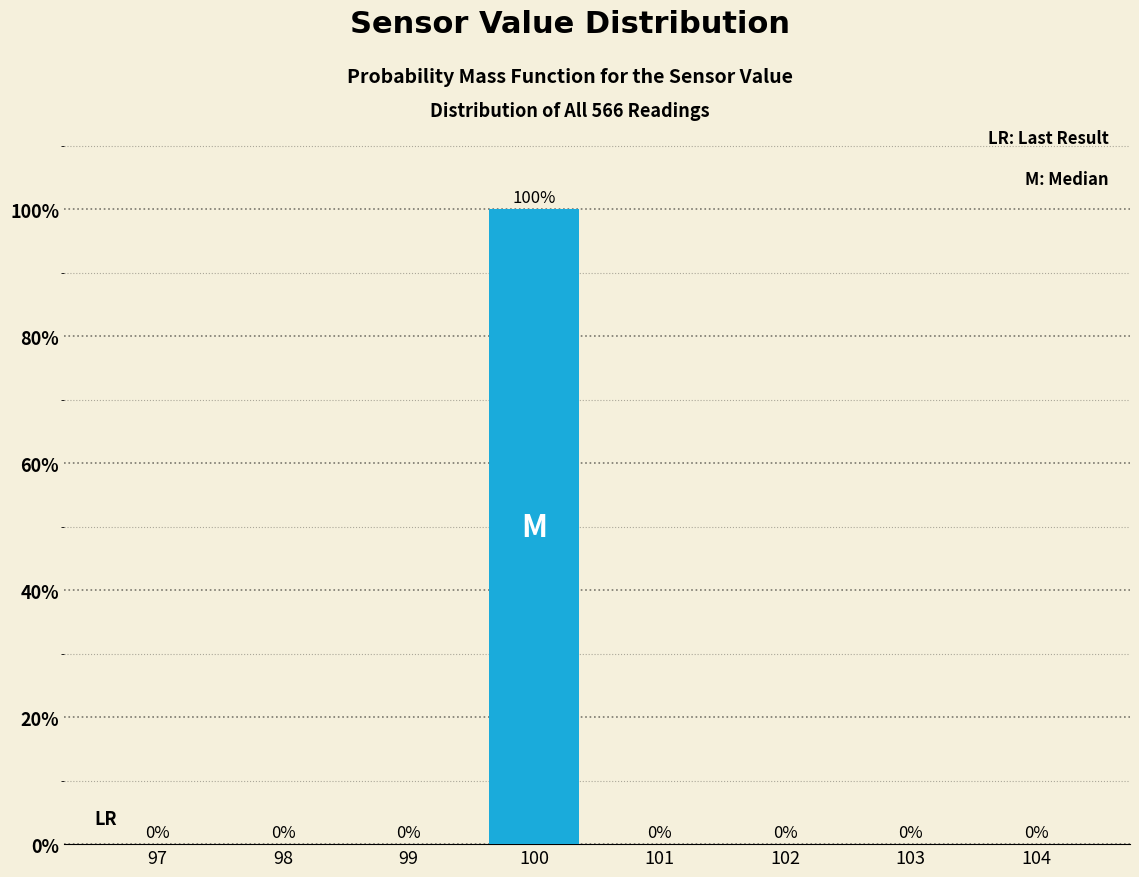

How tall is the bar that spans 99.5 to 100.5 on the x-axis?

100